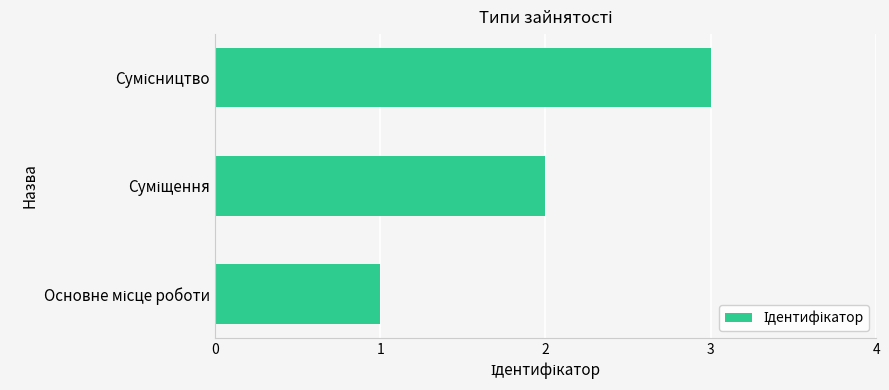

How many categories are shown in the chart?

3